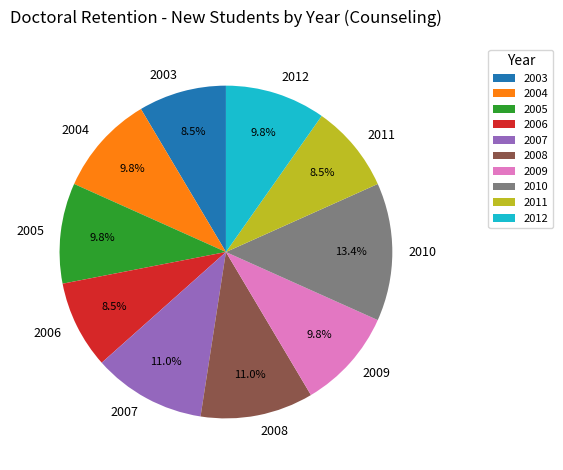

What percentage is the 2008 slice, to the nearest percent?

11%